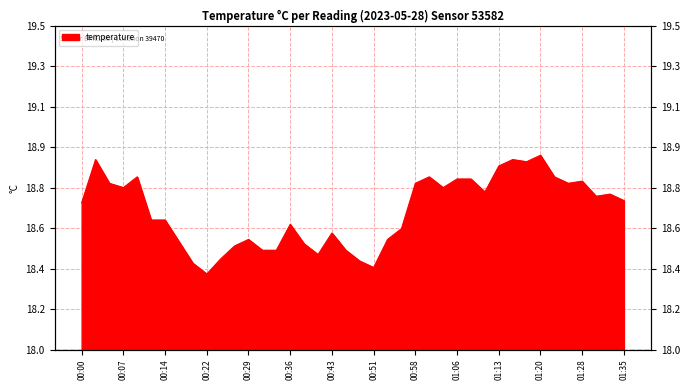

What is the maximum value shown in the chart?

18.9